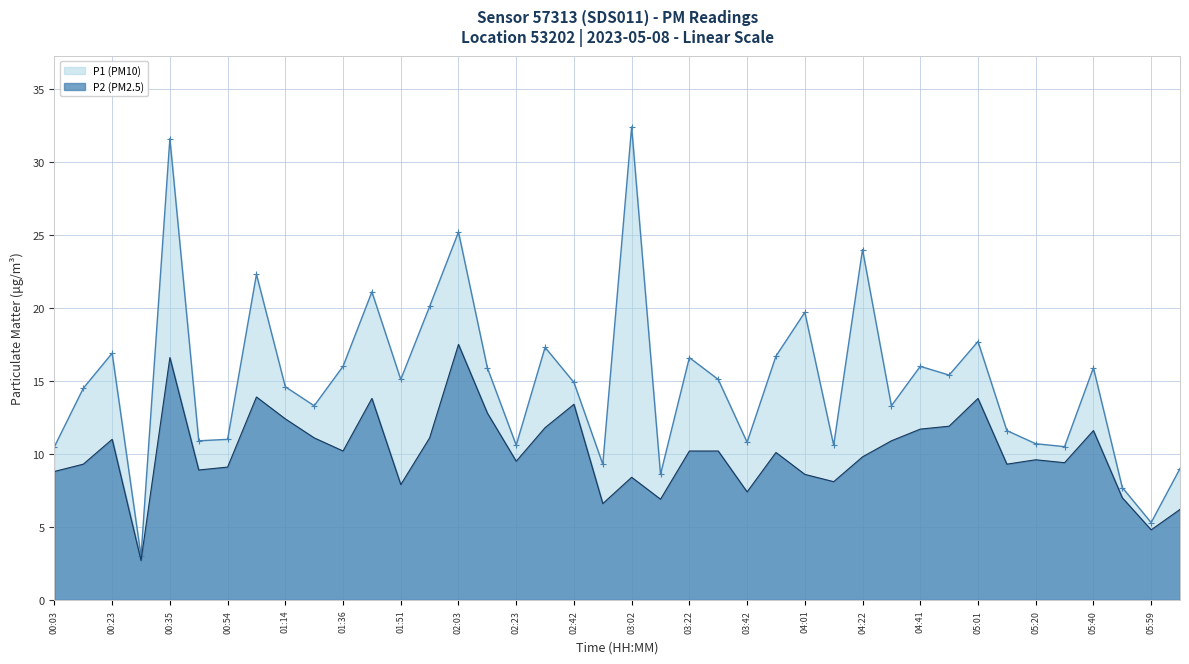

Reading right to left, what are all the values shown in this chart?

P1 (PM10): 9.0	5.3	7.7	15.9	10.5	10.7	11.6	17.7	15.4	16.0	13.3	24.0	10.6	19.7	16.7	10.8	15.1	16.6	8.6	32.4	9.3	14.9	17.3	10.6	15.9	25.2	20.1	15.1	21.1	16.0	13.3	14.6	22.3	11.0	10.9	31.6	3.0	16.9	14.5	10.5
P2 (PM2.5): 6.2	4.8	7.0	11.6	9.4	9.6	9.3	13.8	11.9	11.7	10.9	9.8	8.1	8.6	10.1	7.4	10.2	10.2	6.9	8.4	6.6	13.4	11.8	9.5	12.8	17.5	11.1	7.9	13.8	10.2	11.1	12.4	13.9	9.1	8.9	16.6	2.7	11.0	9.3	8.8